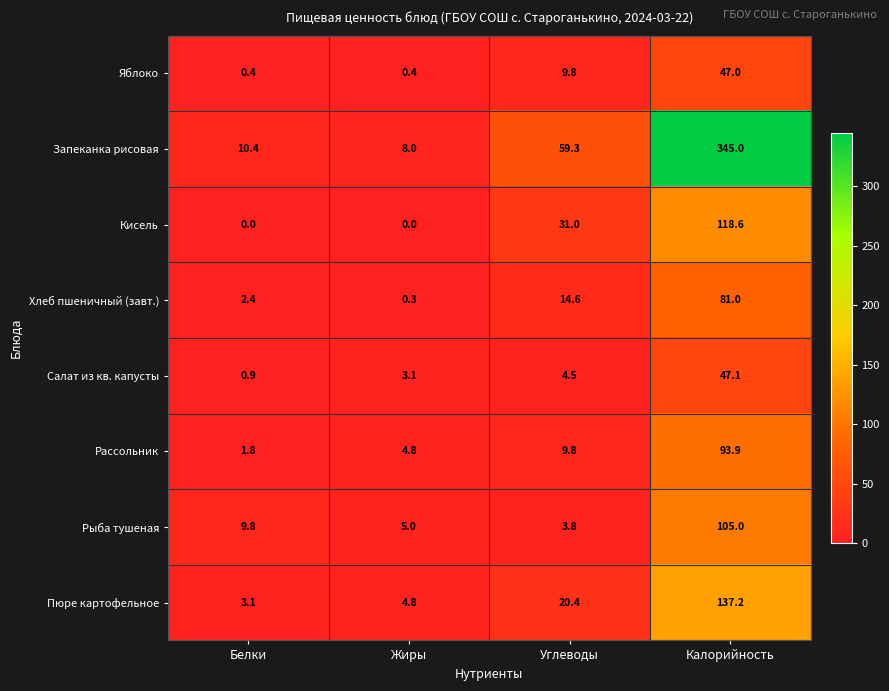

Which series has the largest range (max minus min)?

Запеканка рисовая